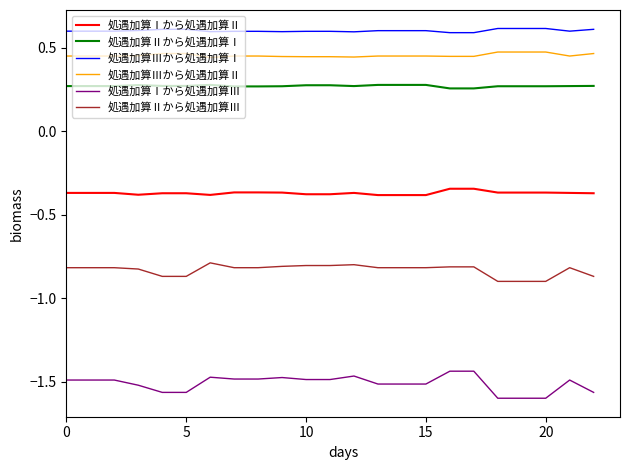

What is the maximum value shown in the chart?

0.6